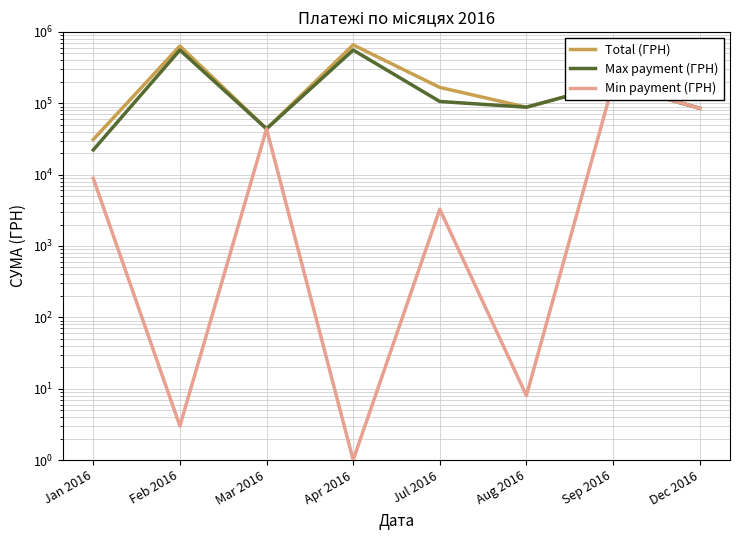

How many data points in Total (ГРН) are above 167032?

4